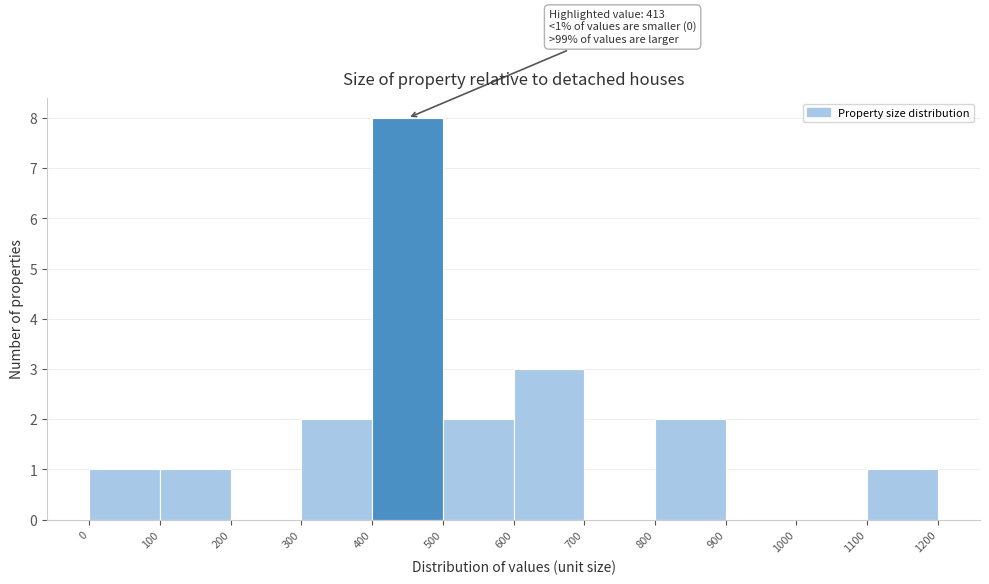

Which range on the x-axis has the tallest bar?

400 to 500